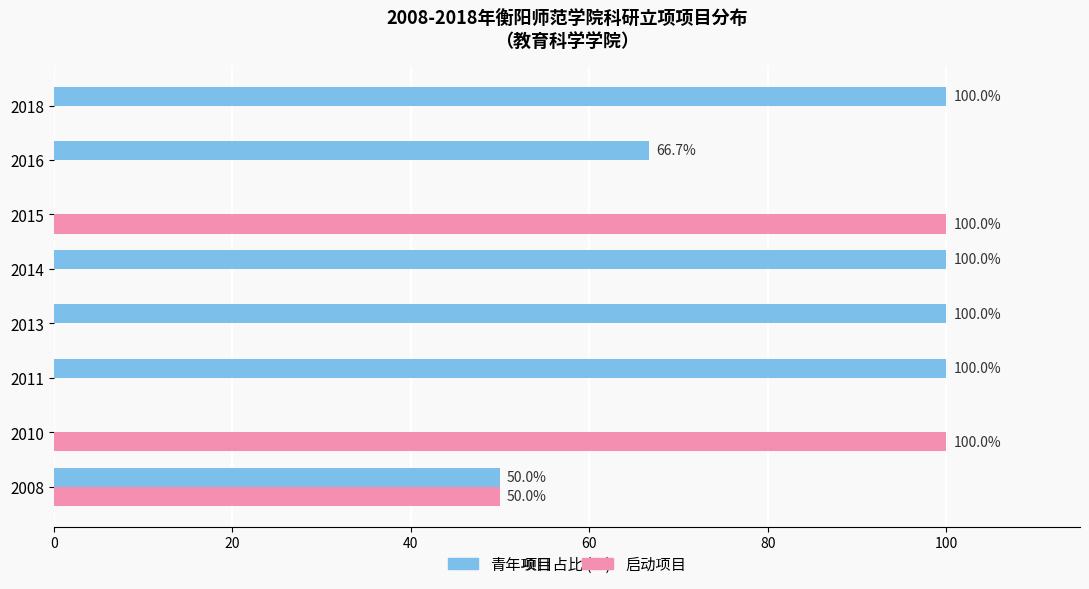

What is the maximum value for 青年项目?

100.0